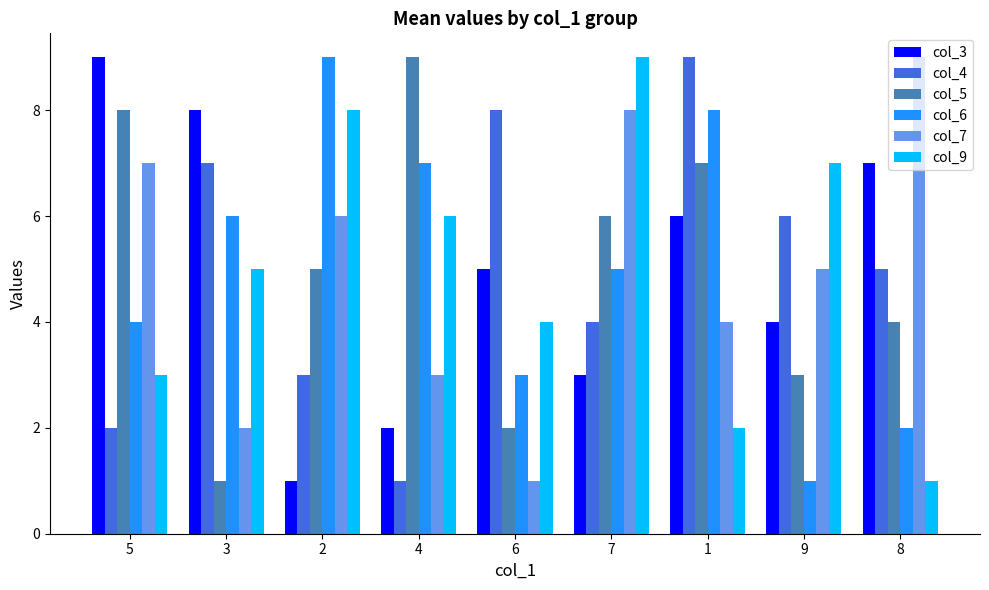

The value of col_5 at 3 is 1. True or false?

True